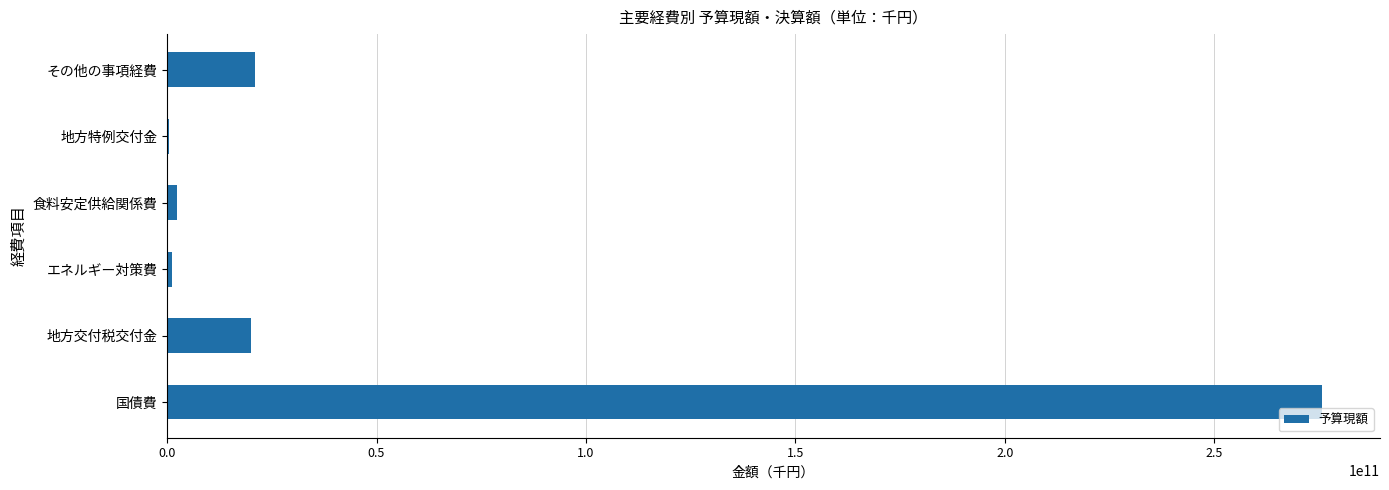

What is the maximum value shown in the chart?

275818339412